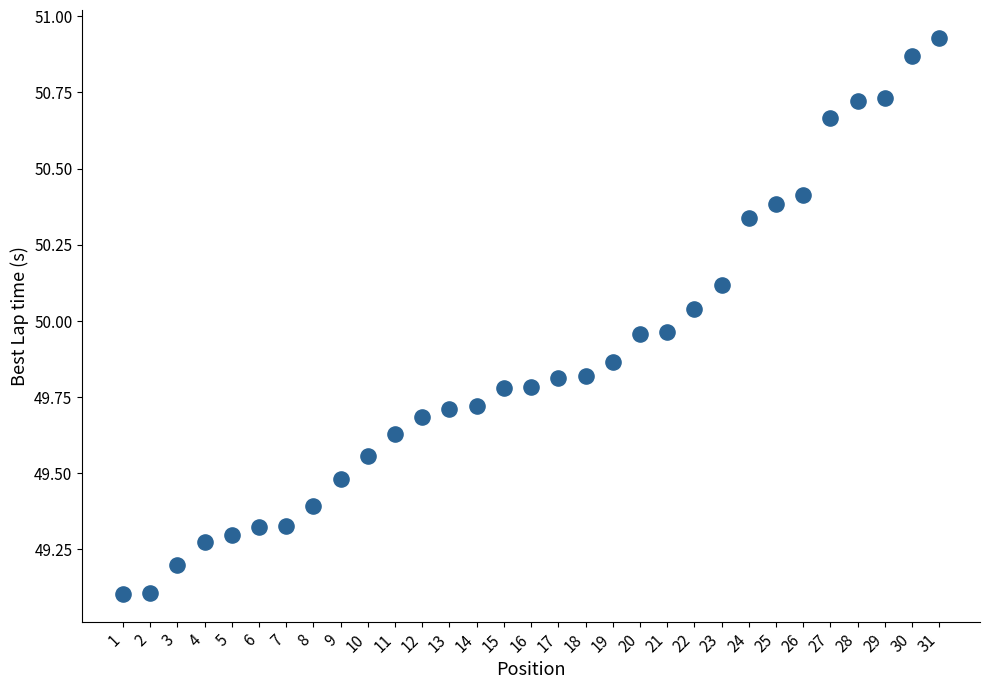

What is the range of X values (max minus min)?

30.0